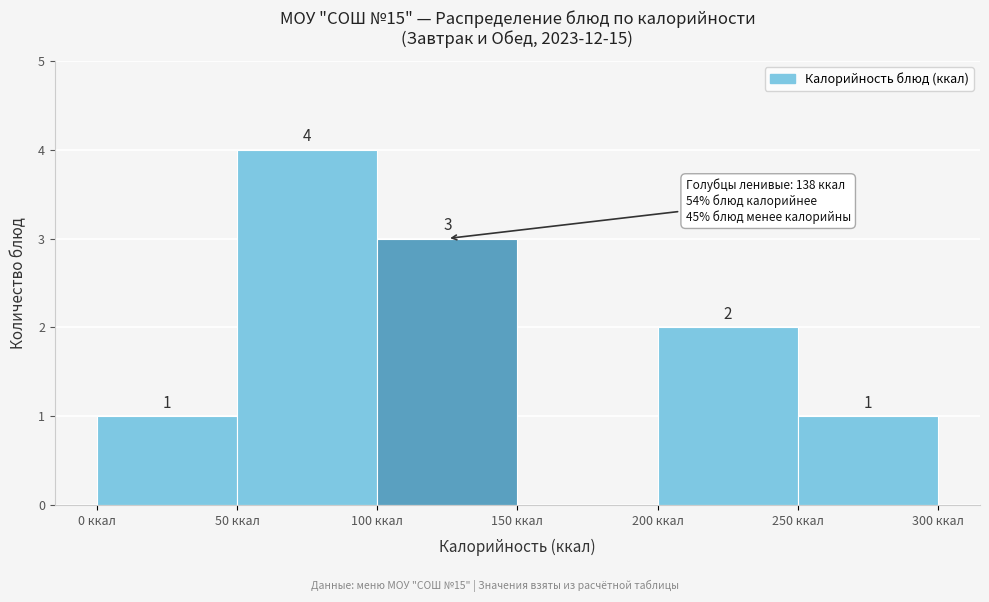

Over which range of the x-axis is the bar tallest?

50 to 100